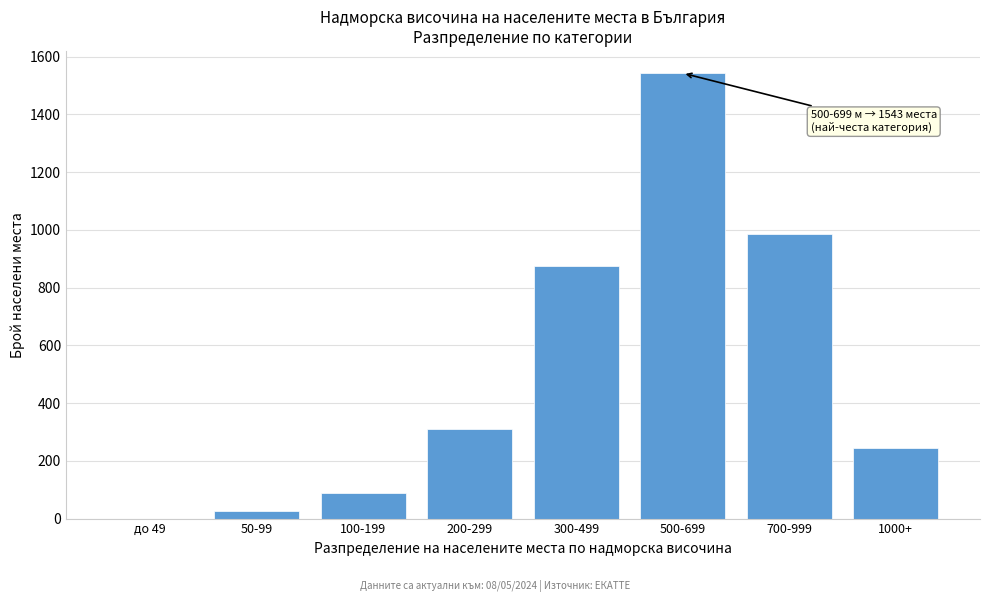

Reading left to right, what are all the values shown in this chart?

до 49=0	50-99=26	100-199=89	200-299=312	300-499=876	500-699=1543	700-999=987	1000+=245